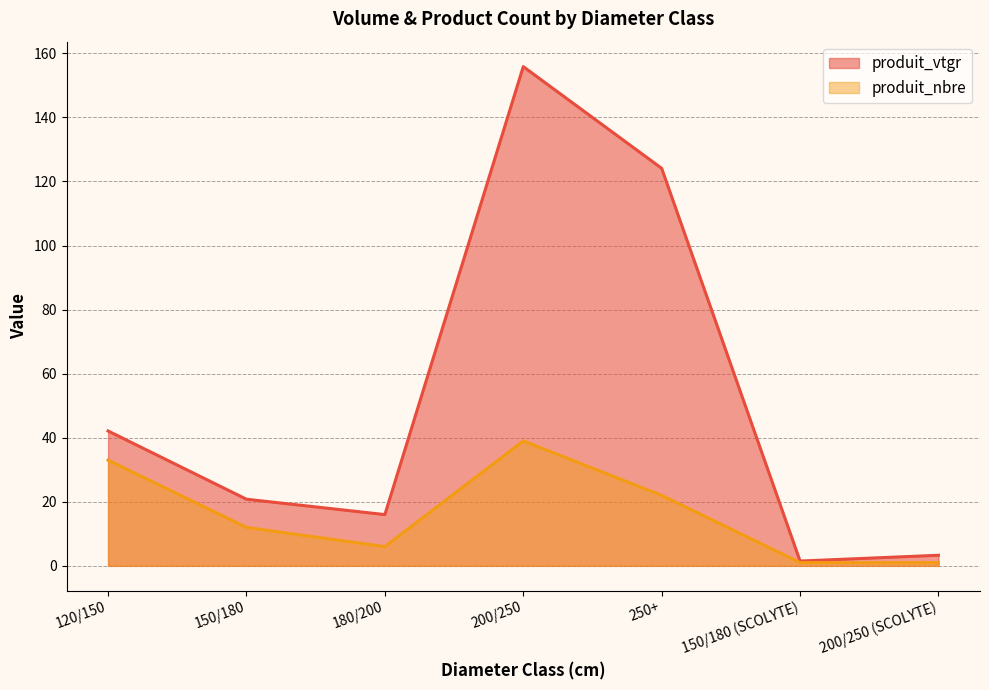

True or false: produit_vtgr and produit_nbre cross at least once.

False